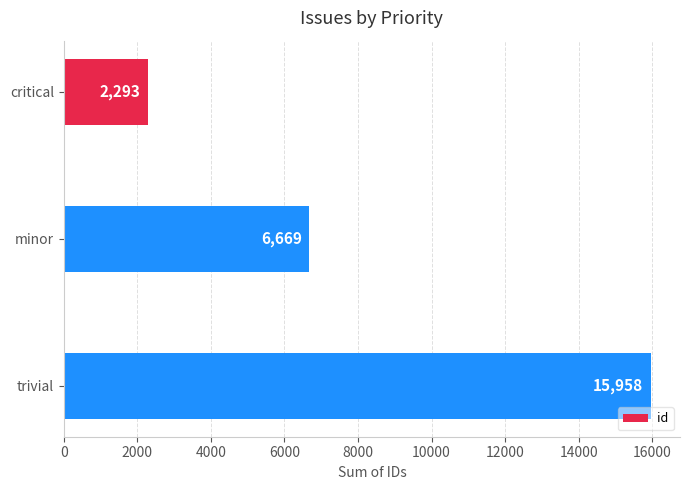

Is it true that the value at trivial is 25874?

False